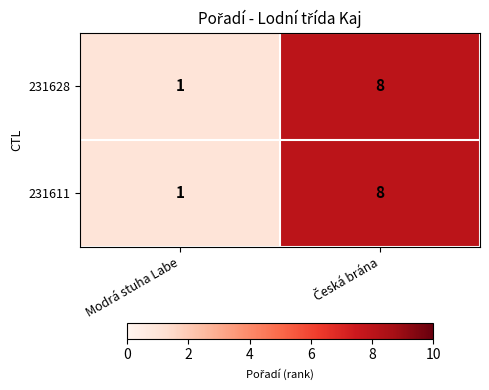

True or false: 231611 has a value of 2 at Modrá stuha Labe.

False